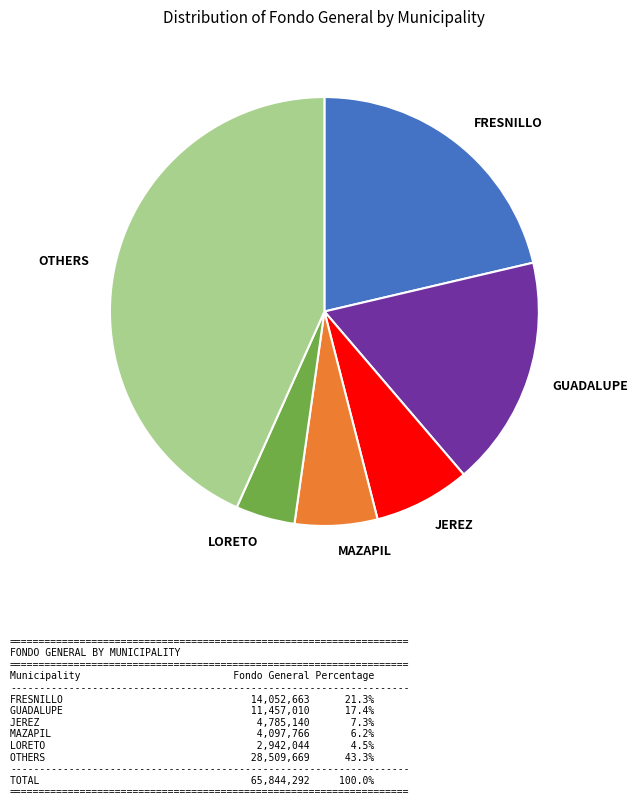

Is the sum of MAZAPIL and LORETO greater than half?

No